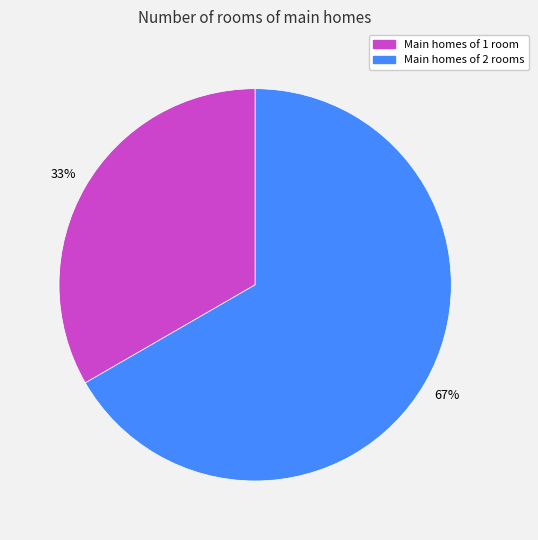

How many segments does this pie chart have?

2